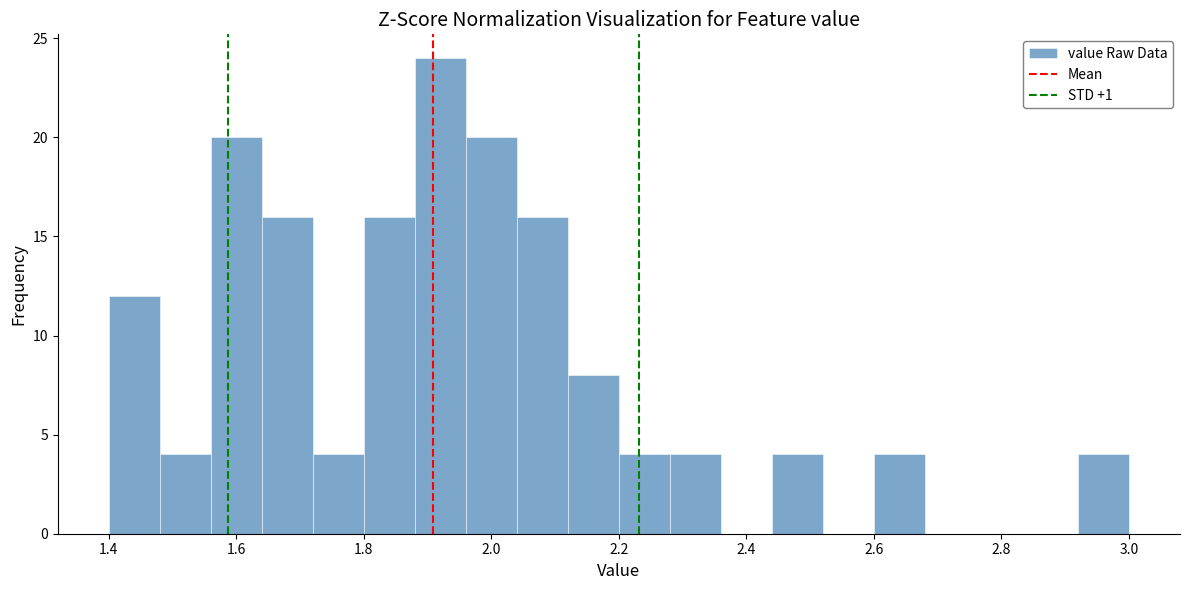

Which range on the x-axis has the tallest bar?

1.88 to 1.96